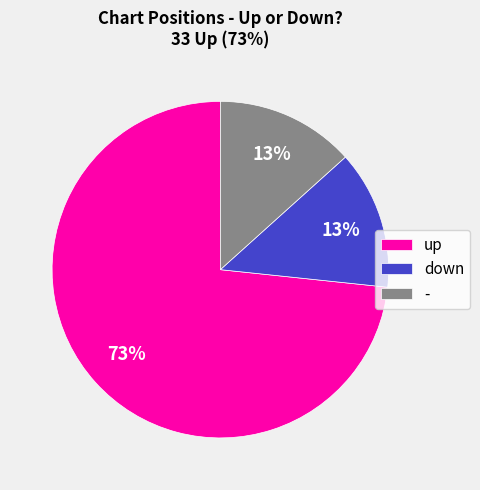

True or false: - accounts for 19% of the total.

False